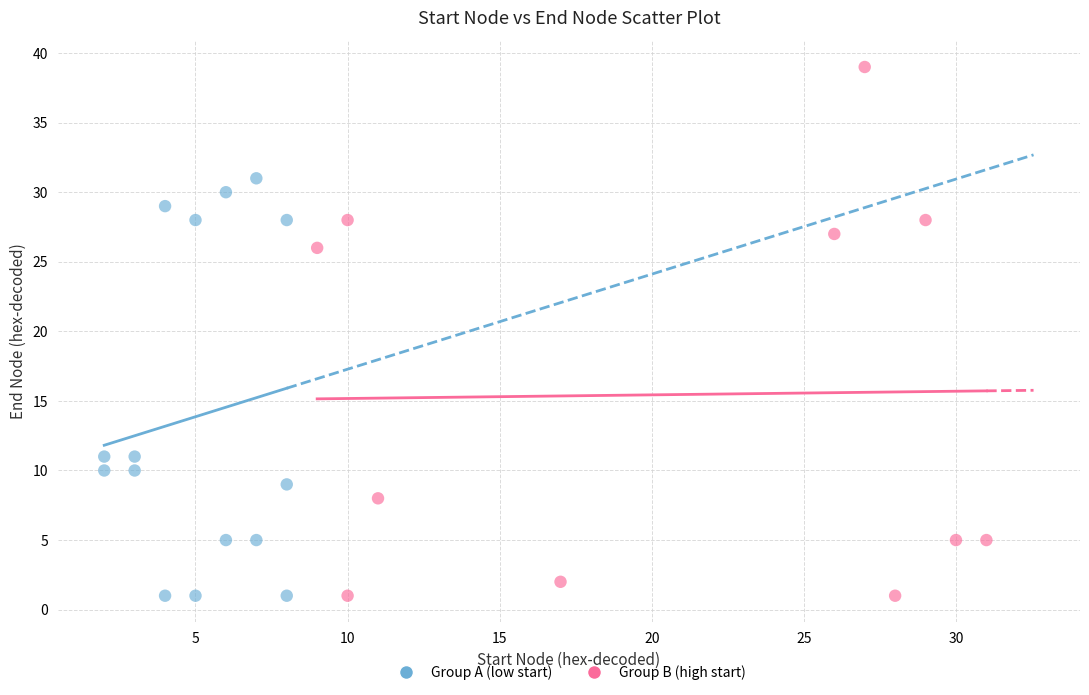

Which series has the widest spread of Y values?

Group B (high start)